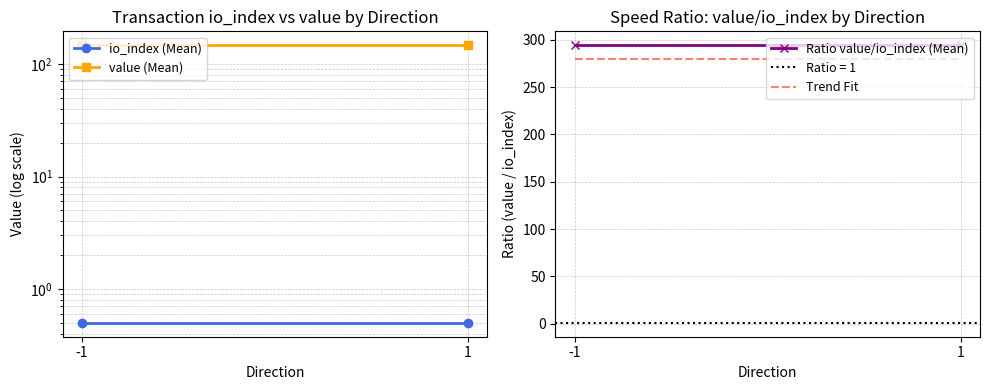

At which category is the sum across all series the highest?

-1